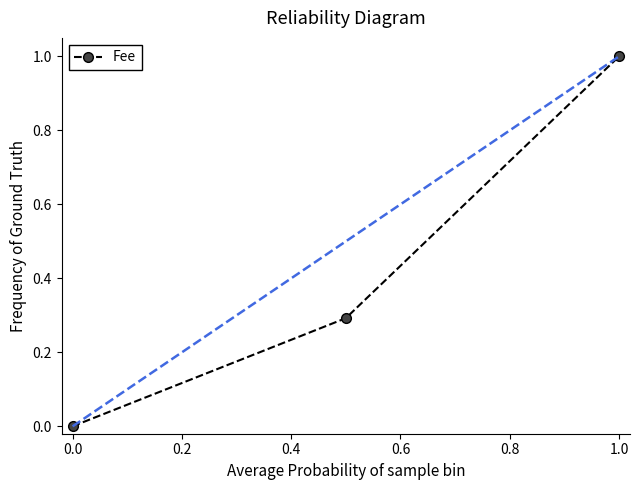

What is the average value?

0.4